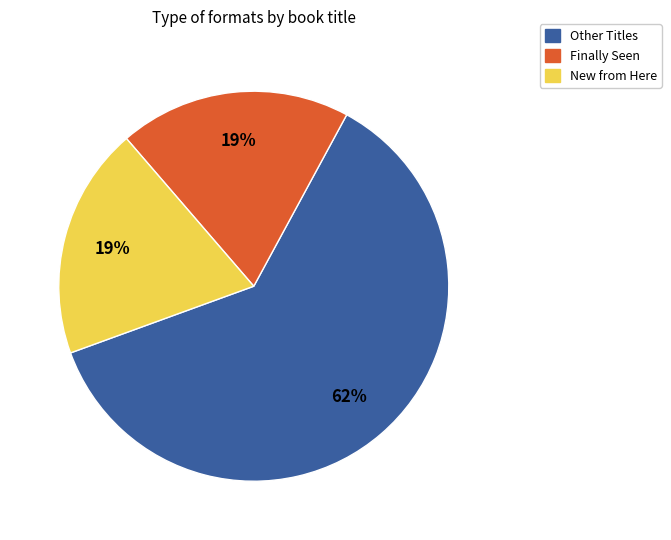

Count the number of slices in the pie.

3